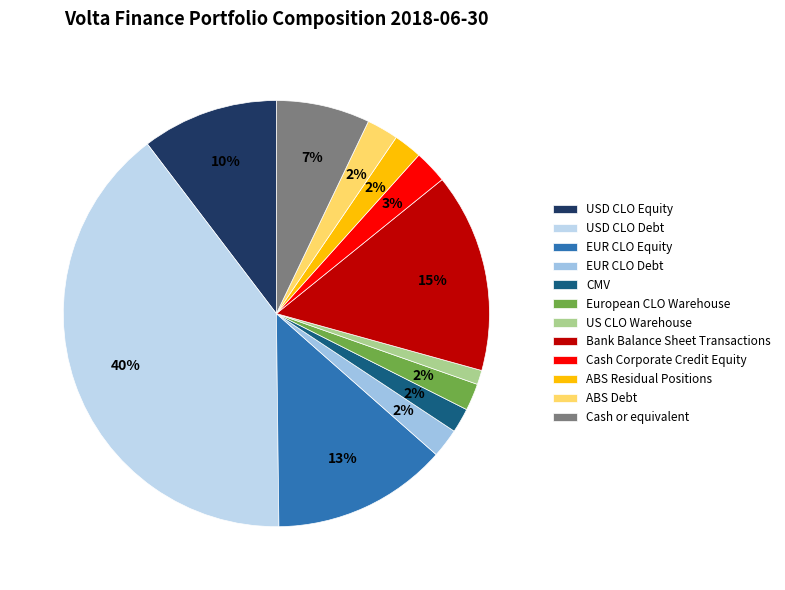

Is it true that USD CLO Equity is 25% of the pie?

False